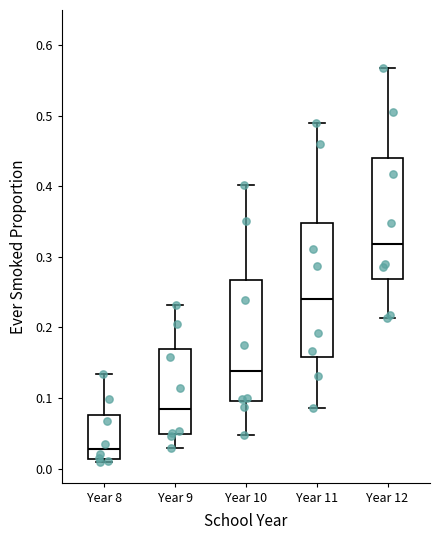

Which box is the tallest, from its lower edge to its upper edge?

Year 11